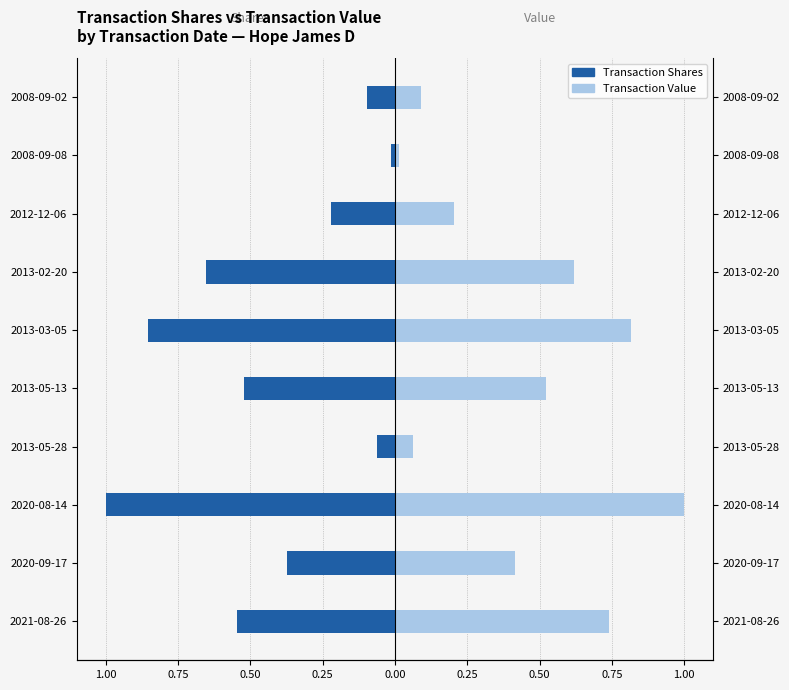

List the series in order of their overall mean, lowest first.

Transaction Shares, Transaction Value